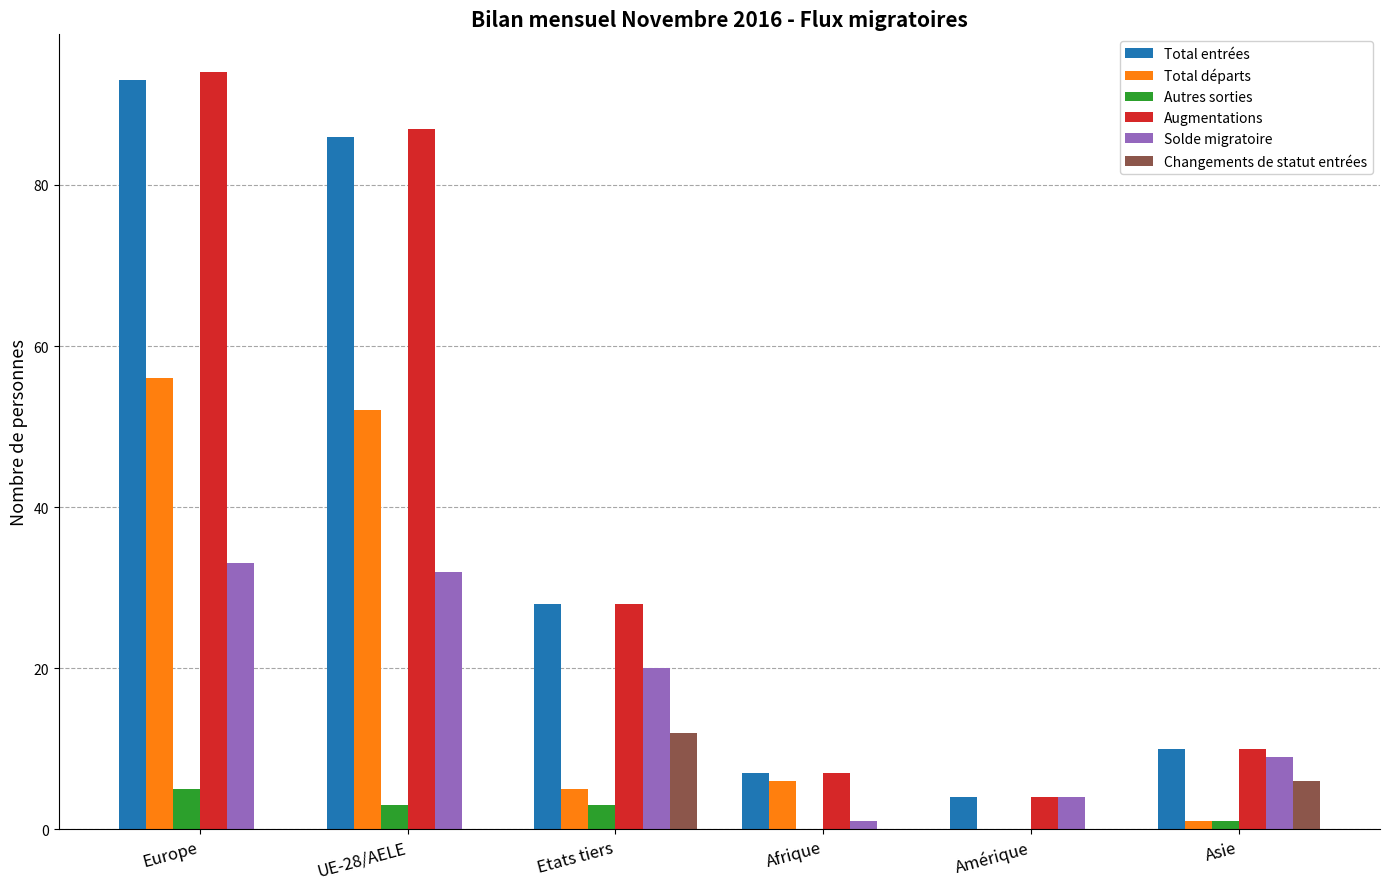

Is it true that Augmentations equals 43 at Etats tiers?

False